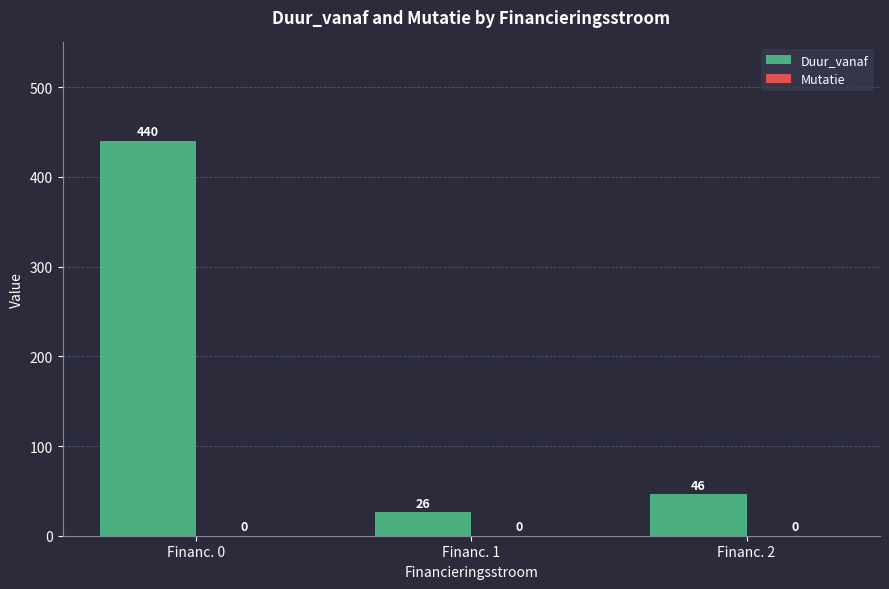

What is the minimum value shown in the chart?

26